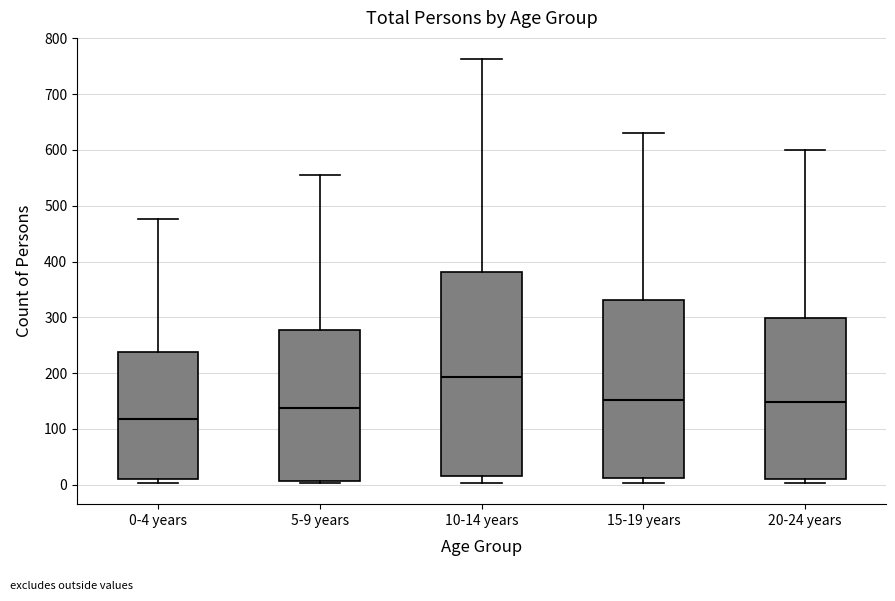

Comparing the boxes themselves (not the whiskers), which one is the tallest?

10-14 years